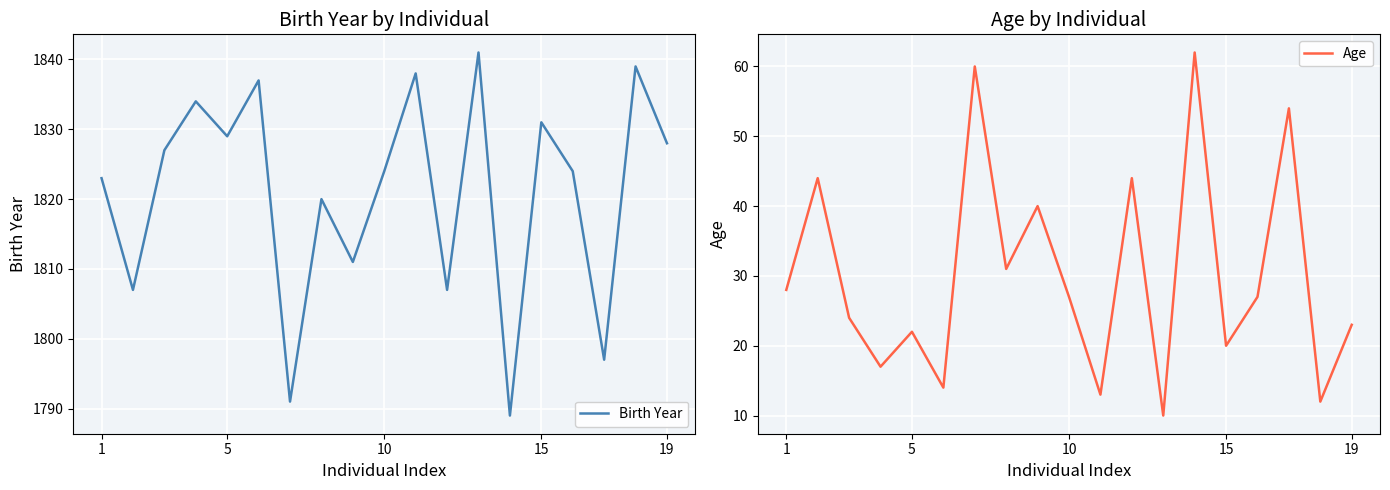

Reading left to right, what are all the values shown in this chart?

Birth Year: 1823	1807	1827	1834	1829	1837	1791	1820	1811	1824	1838	1807	1841	1789	1831	1824	1797	1839	1828
Age: 28	44	24	17	22	14	60	31	40	27	13	44	10	62	20	27	54	12	23